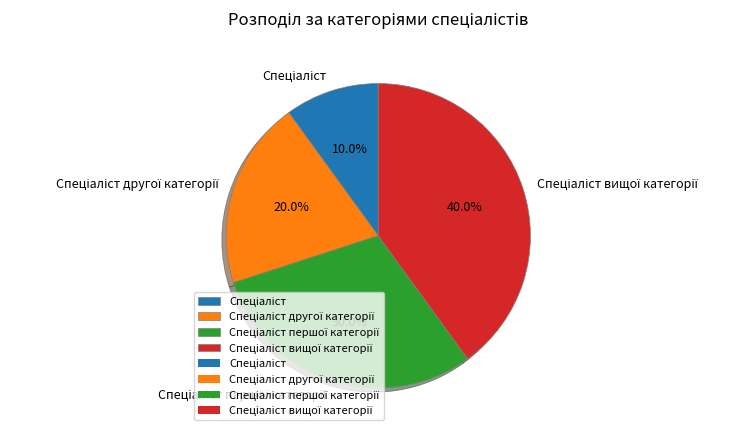

Is there a majority slice in this chart?

No